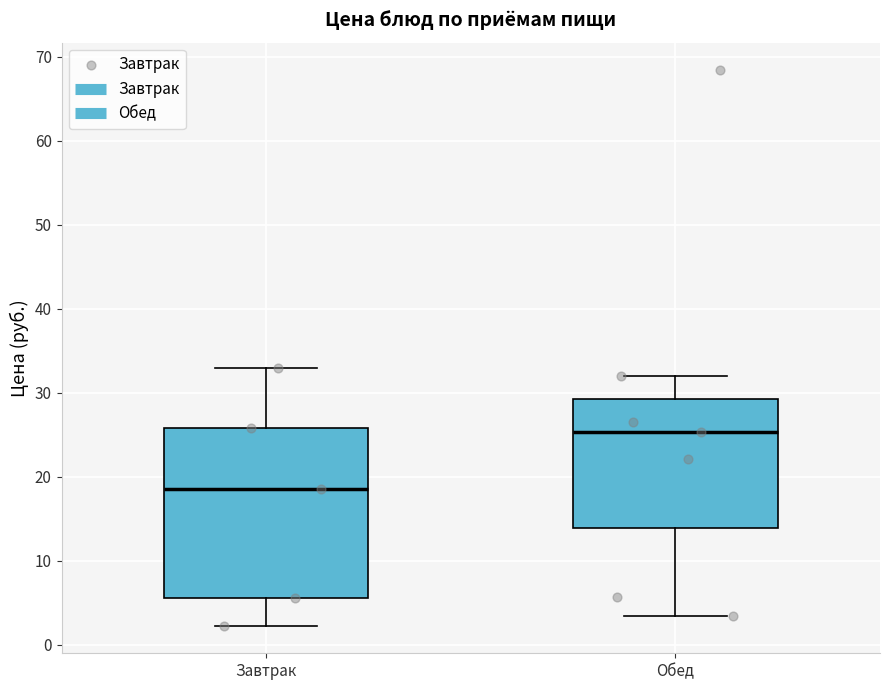

Which box is the tallest, from its lower edge to its upper edge?

Завтрак